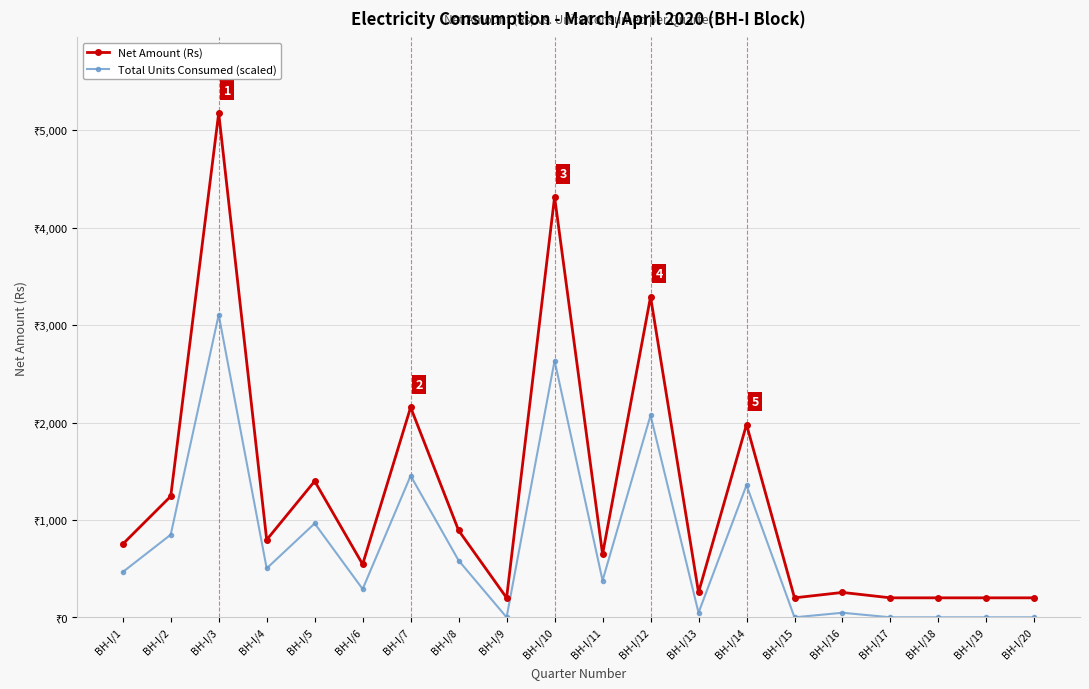

What value does the Net Amount (Rs) series have at BH-I/16?

255.5